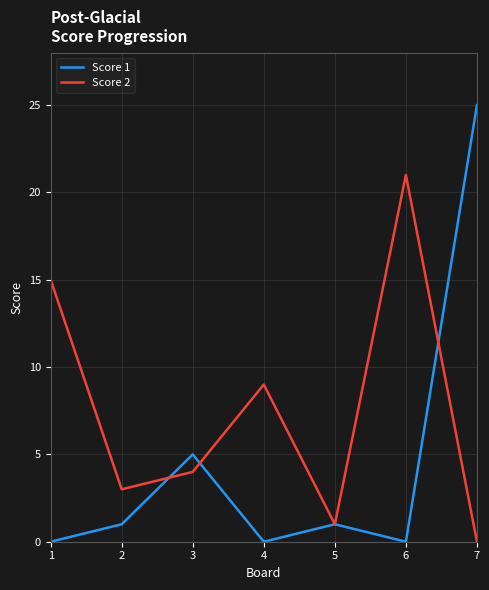

What is the difference between the maximum and minimum values in the Score 2 series?

21